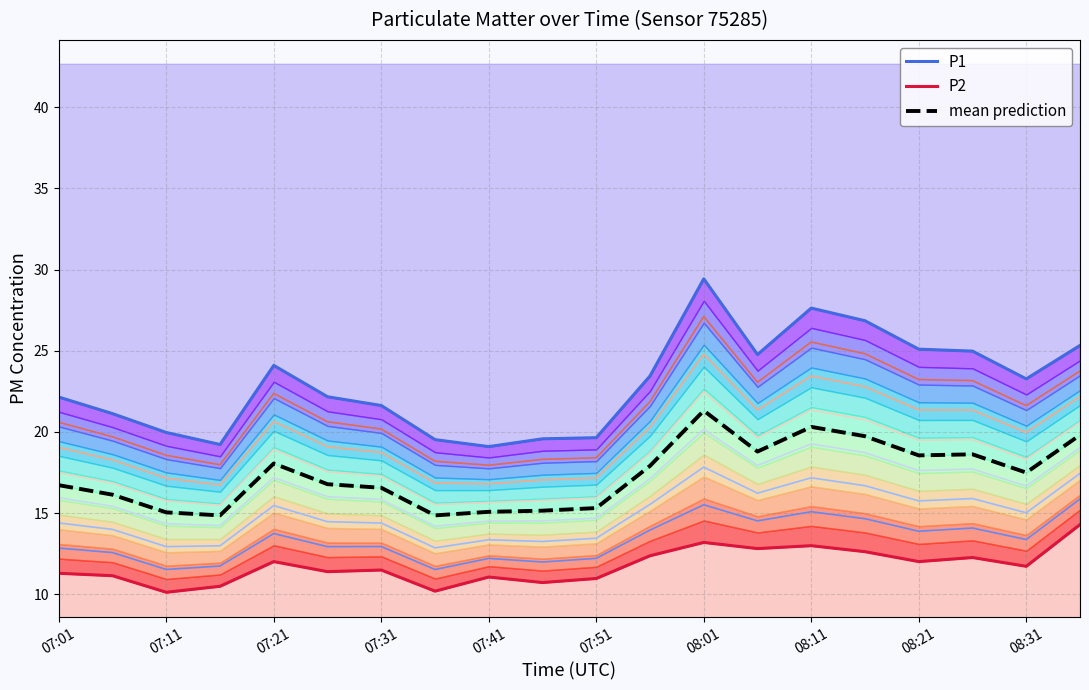

True or false: P2 and P1 intersect in this chart.

False